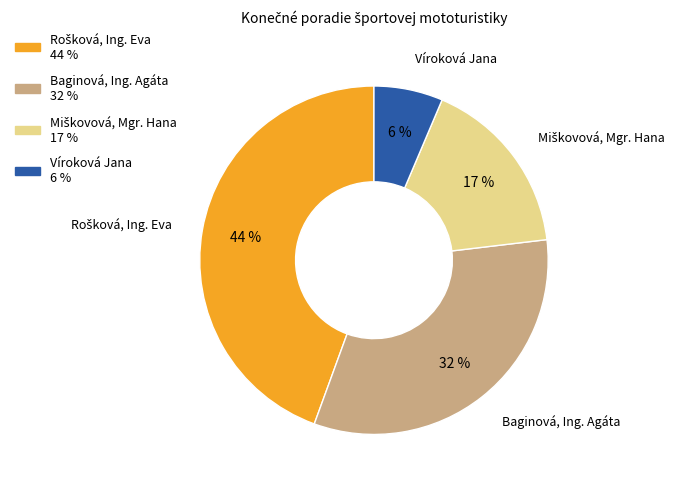

The Víroková Jana slice represents 6% of the pie. True or false?

True